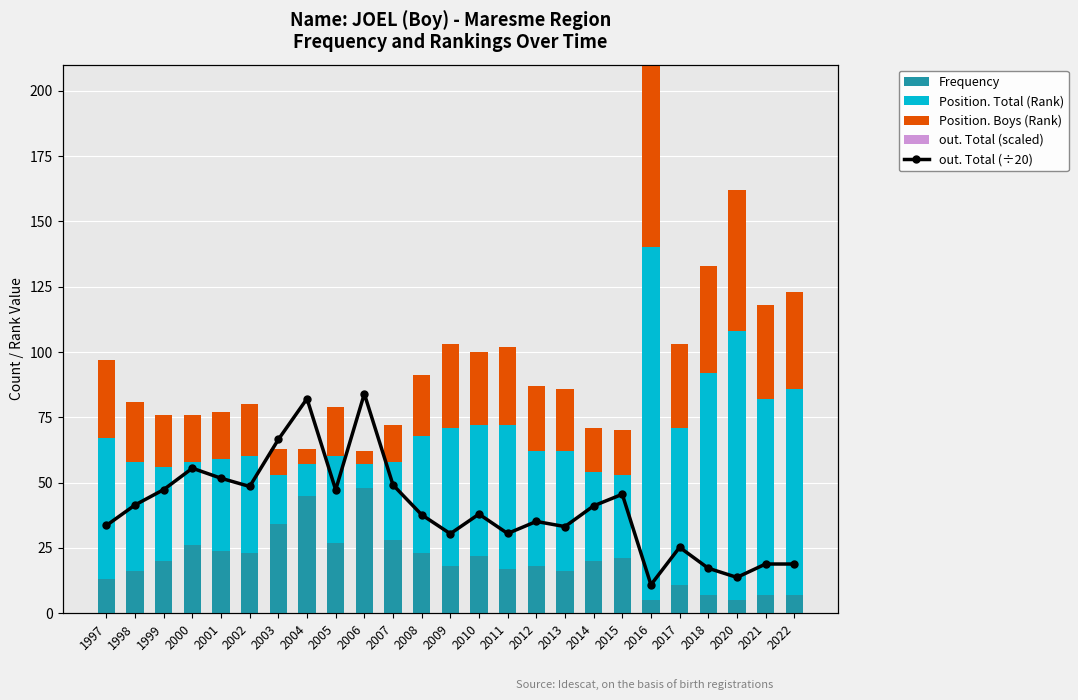

Which series has the largest range (max minus min)?

Position. Total (Rank)